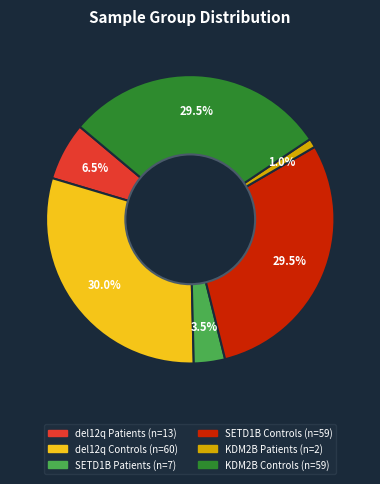

Combined, do SETD1B Controls and KDM2B Controls account for over 50%?

Yes